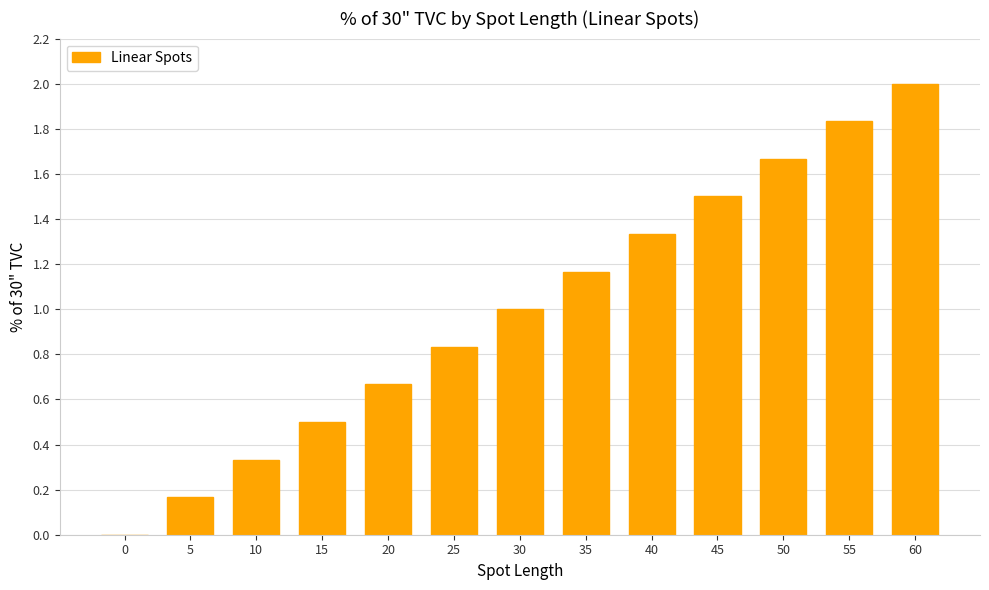

Between 55 and 40, which is larger?

55